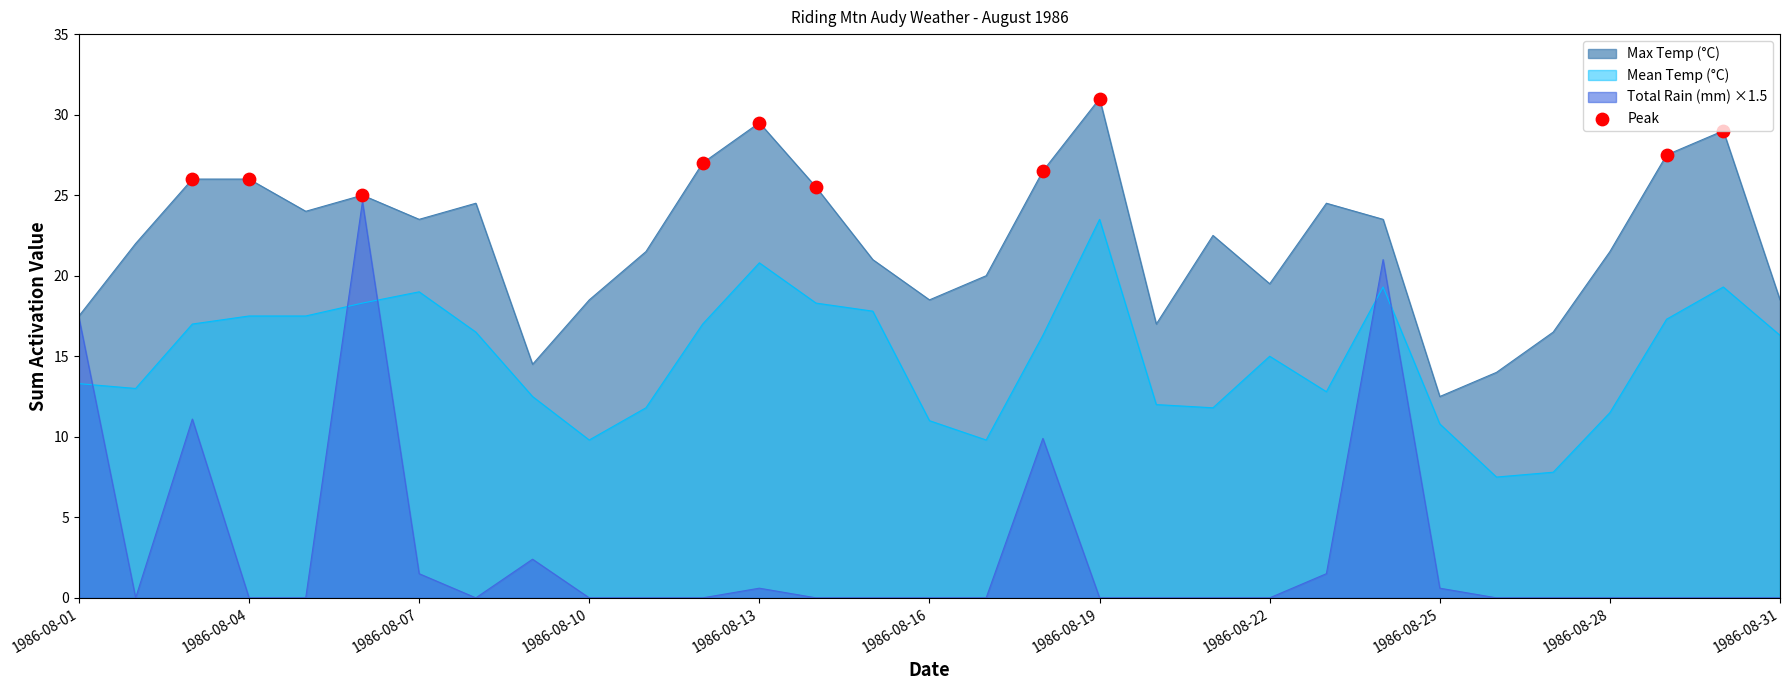

At how many categories does at least one series exceed 18?

25